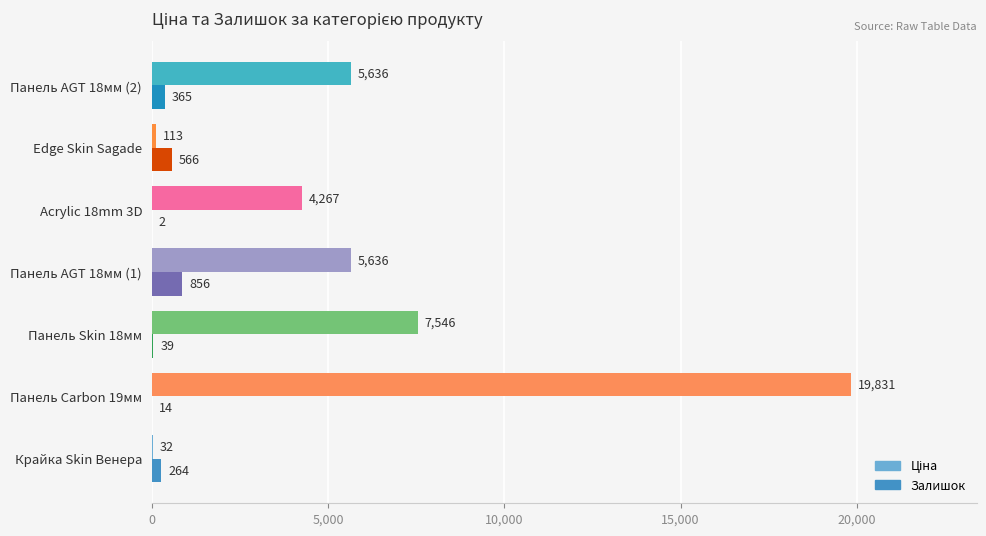

At which category does the chart reach its peak across all series?

Панель Carbon 19мм